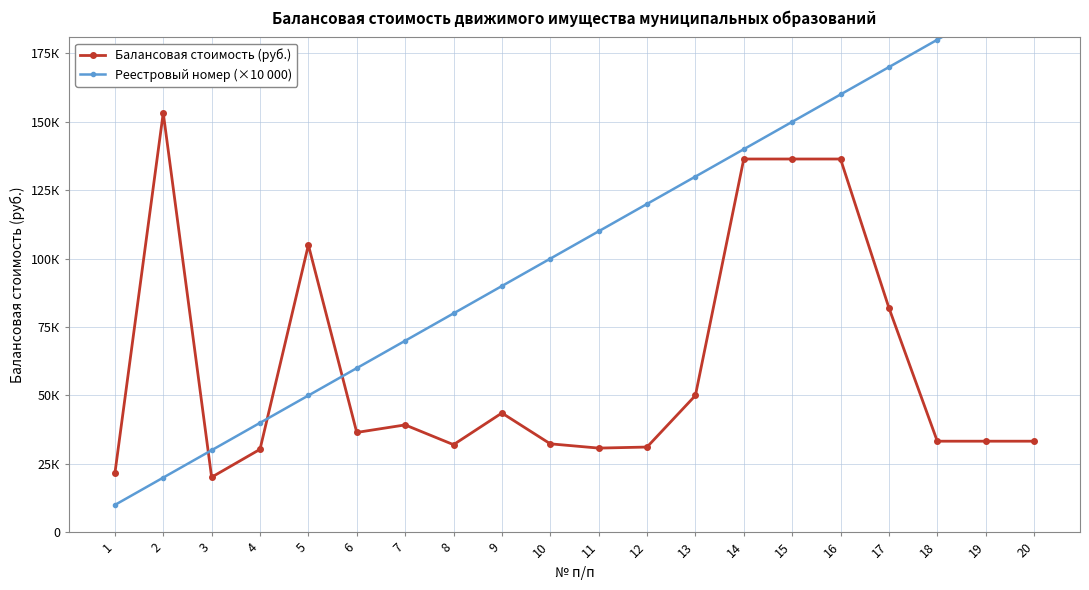

How many lines are shown in the chart?

2